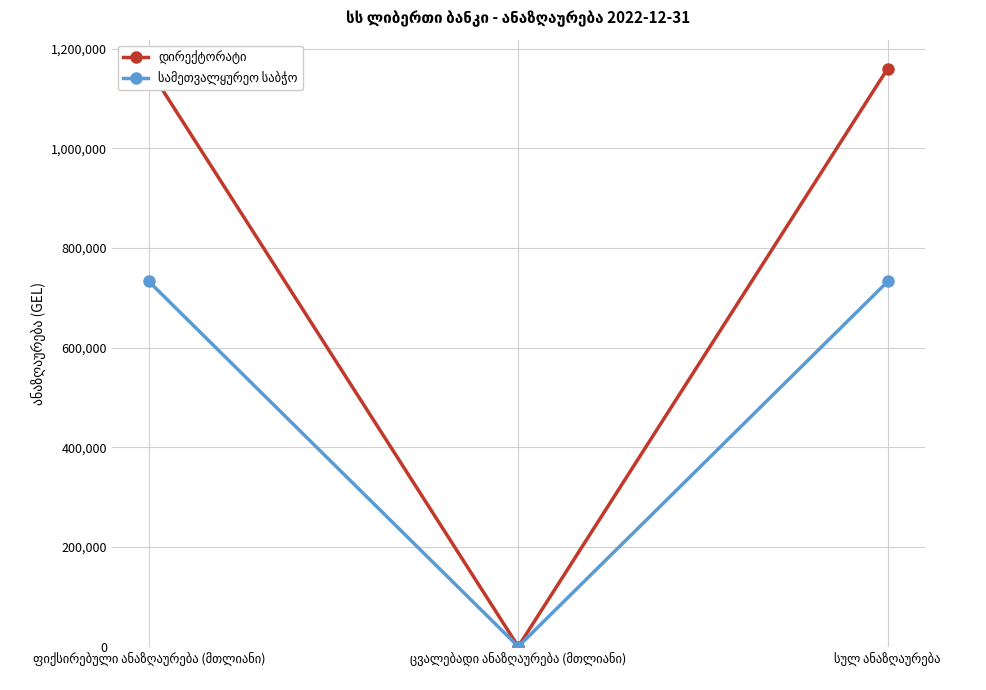

At which category is the sum across all series the highest?

ფიქსირებული ანაზღაურება (მთლიანი)